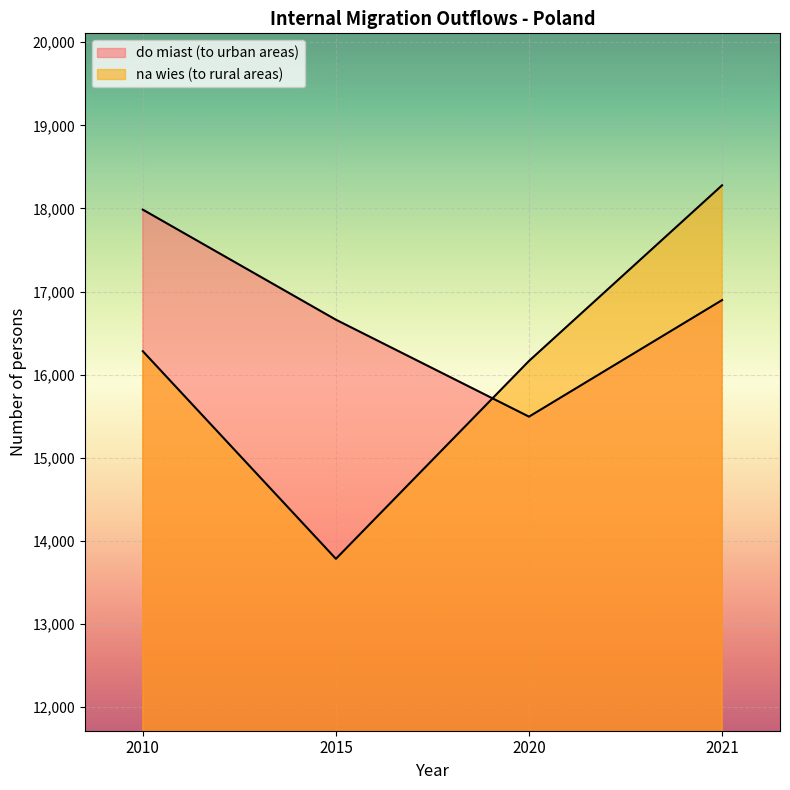

What is the difference between the do miast (to urban areas) values at 2021 and 2010?

1088